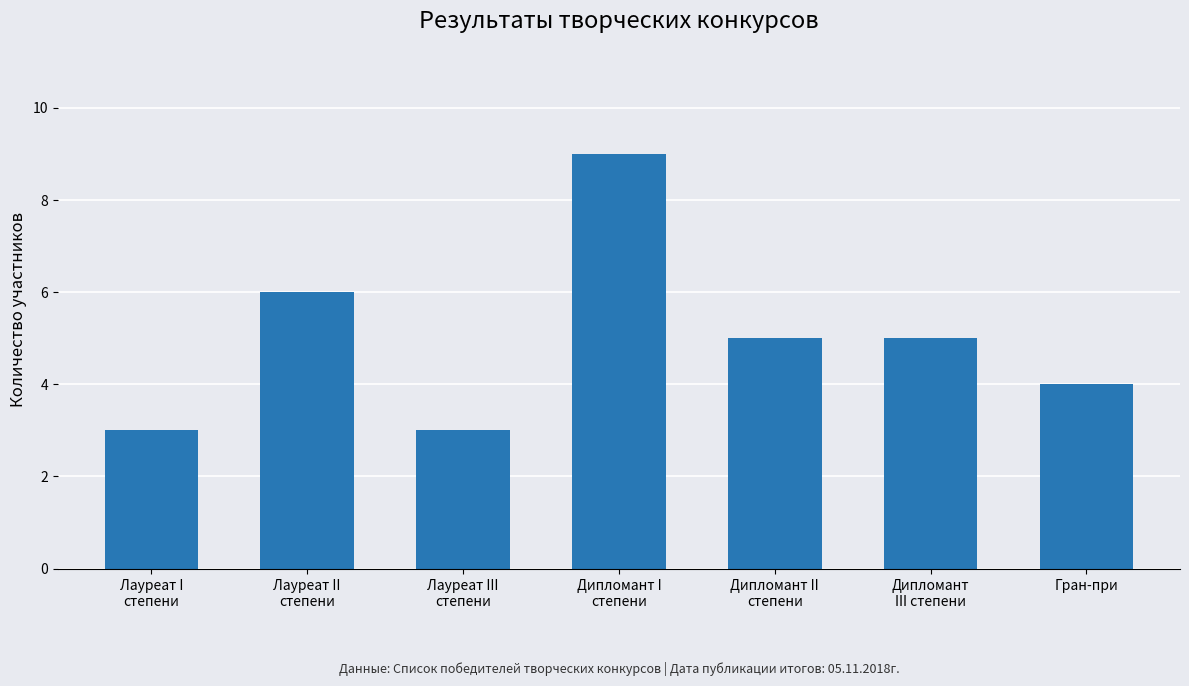

Count the values in the range 3 to 6.

6